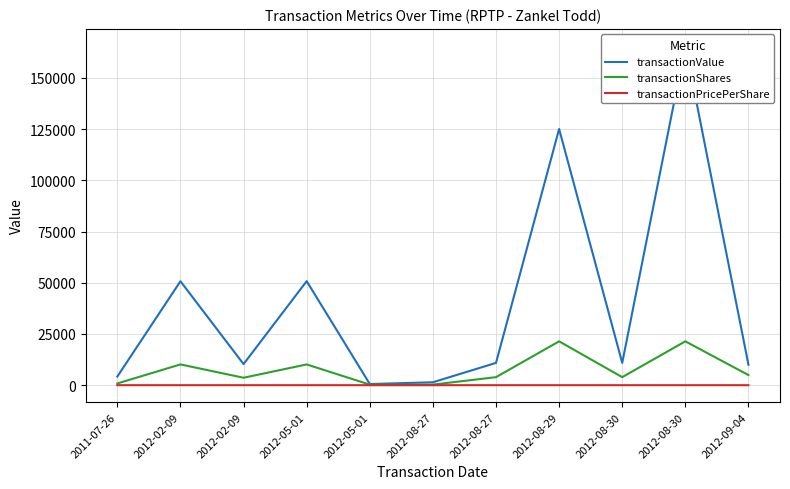

What is the sum of all transactionPricePerShare values?

46.0